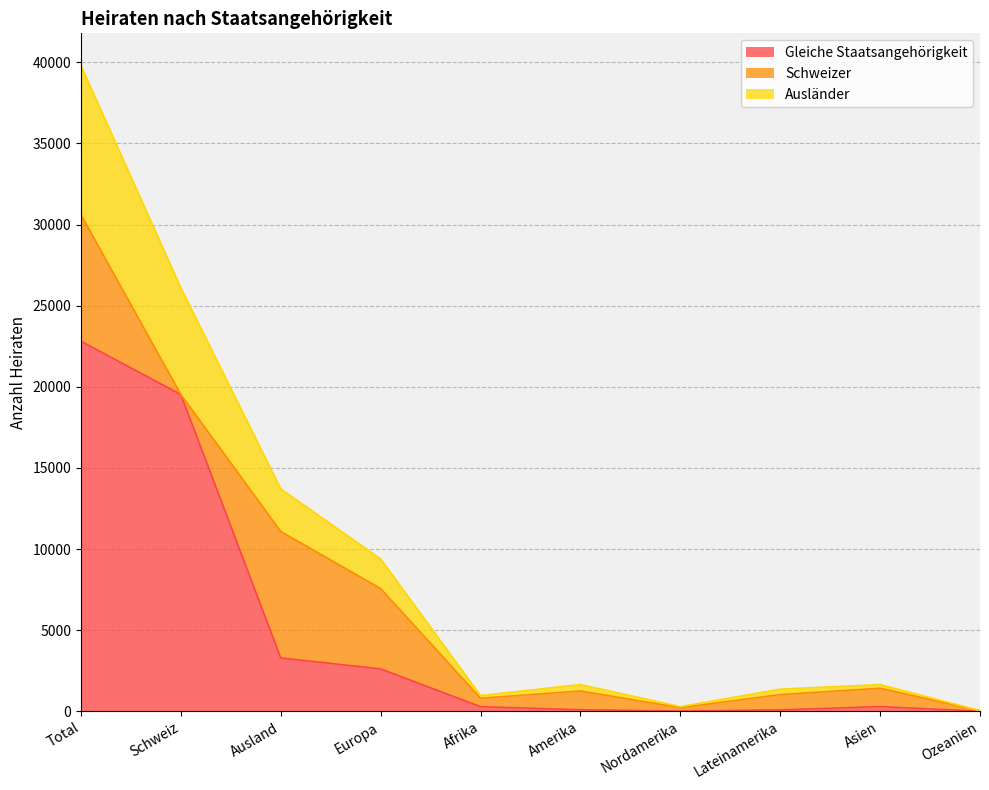

What is the sum of the Gleiche Staatsangehörigkeit values at Lateinamerika and Europa?

2697